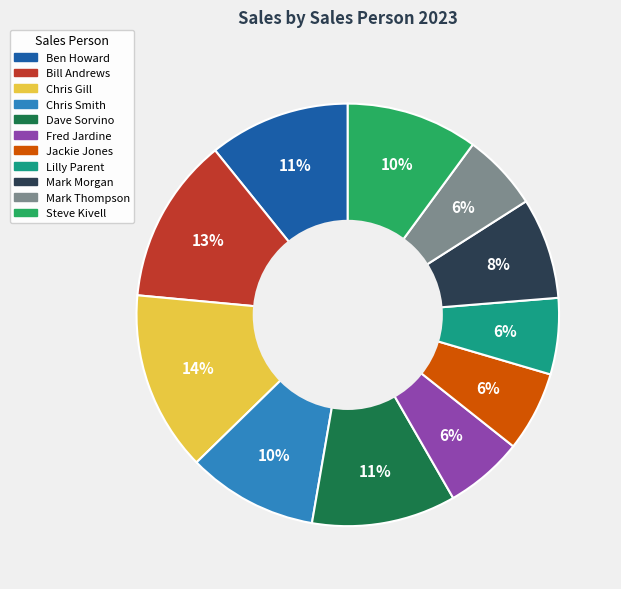

Is it true that Dave Sorvino is 11% of the pie?

True